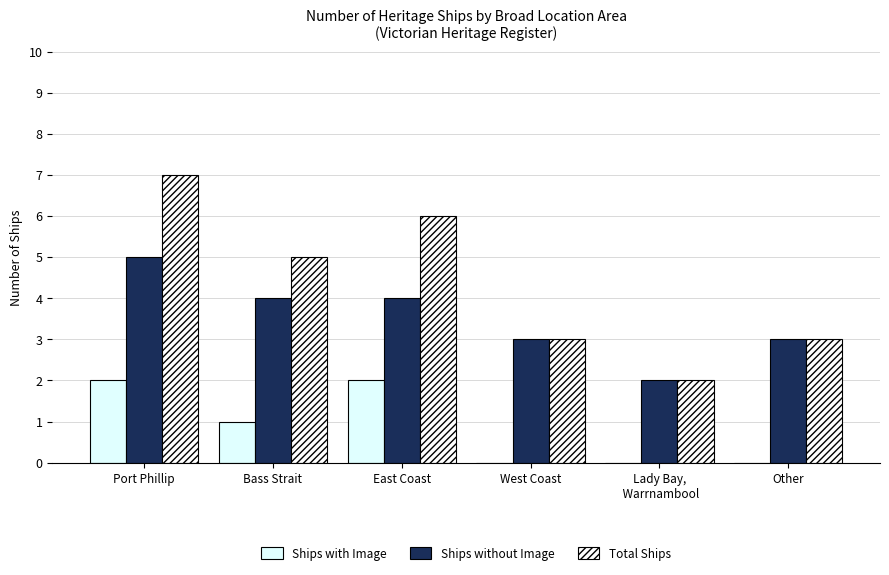

What is the label of the 1st bar from the right?

Other